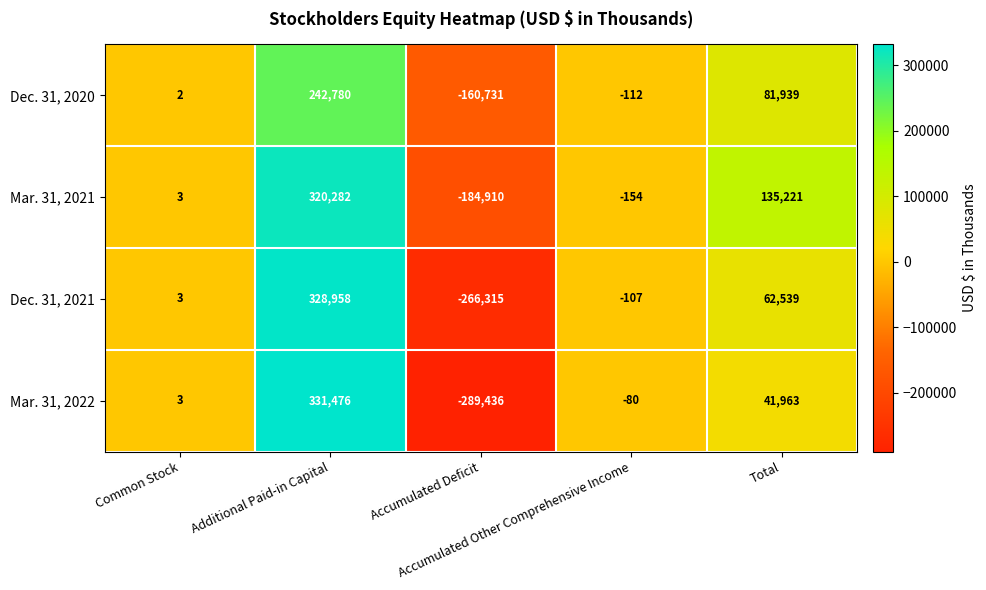

Rank the series at Additional Paid-in Capital from highest to lowest value.

Mar. 31, 2022, Dec. 31, 2021, Mar. 31, 2021, Dec. 31, 2020